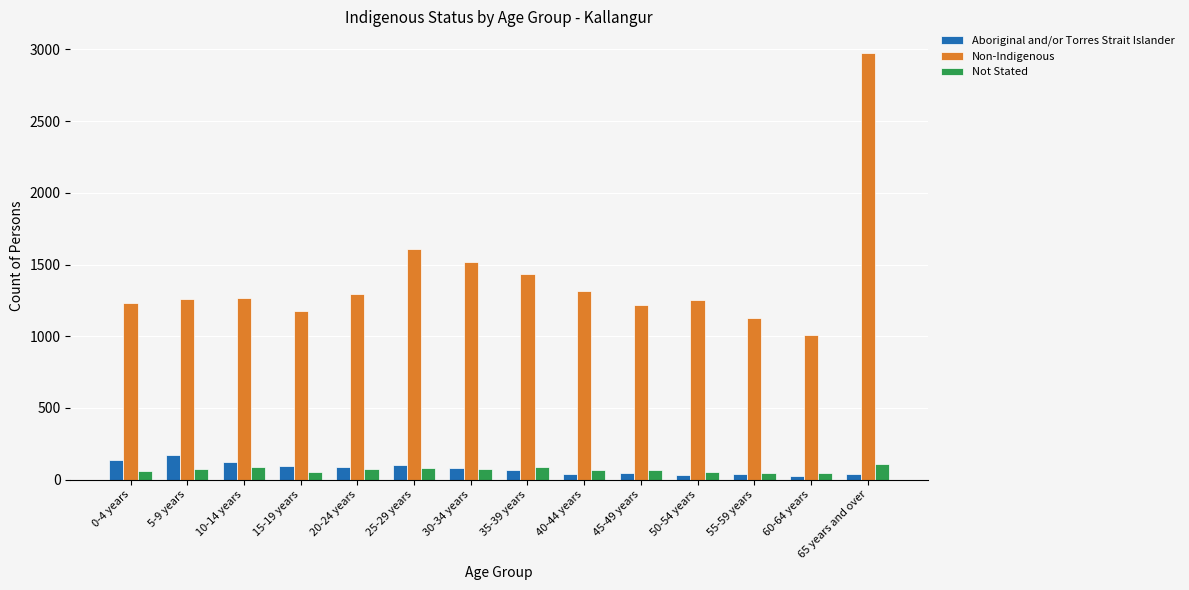

At which label is Non-Indigenous closest to 1992?

25-29 years